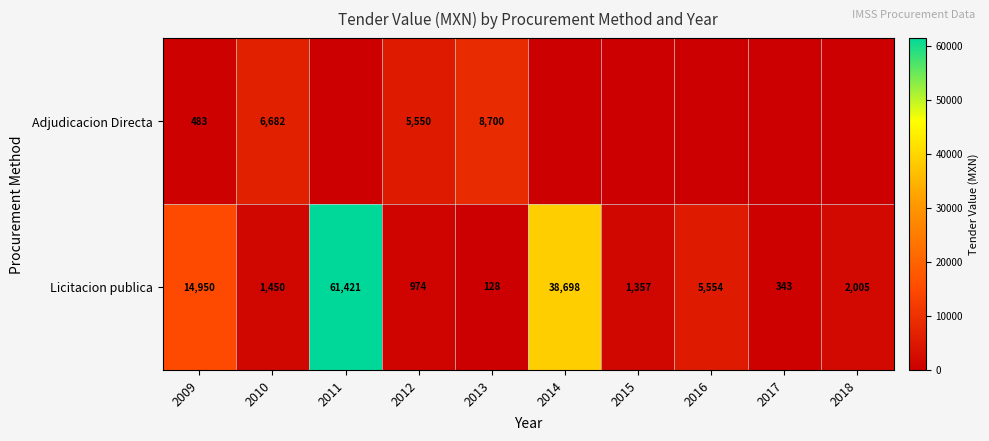

Is the value of Adjudicacion Directa at 2010 greater than the value of Licitacion publica at 2016?

Yes